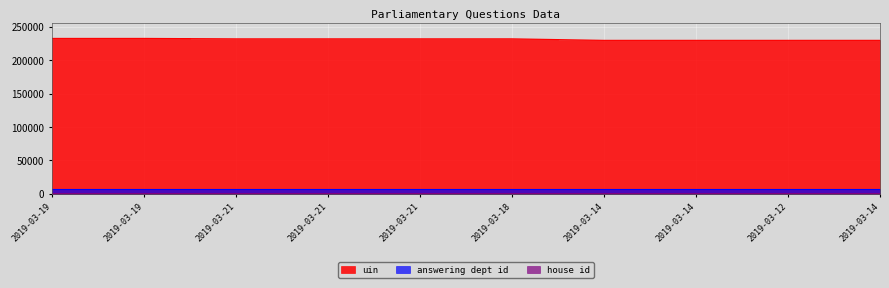

Which series has the largest total across all categories?

uin